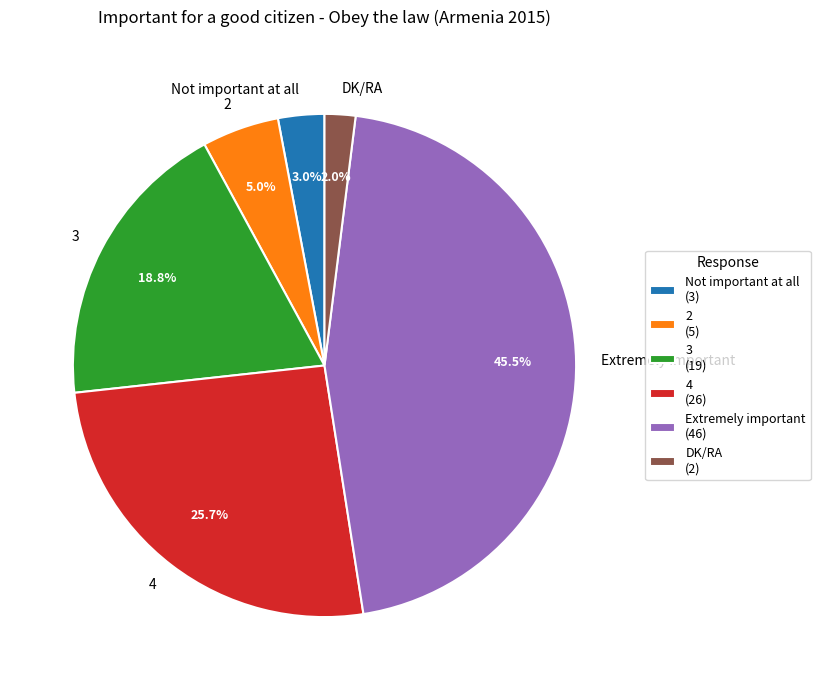

How many slices are in this pie chart?

6